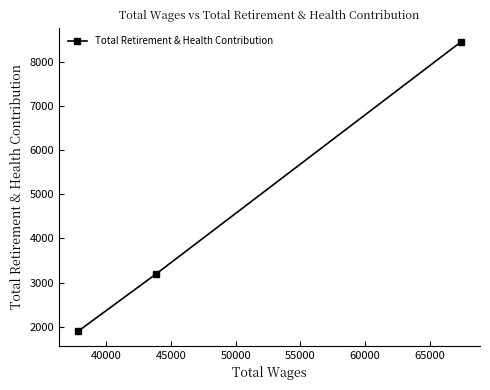

What is the sum of all values?

13545